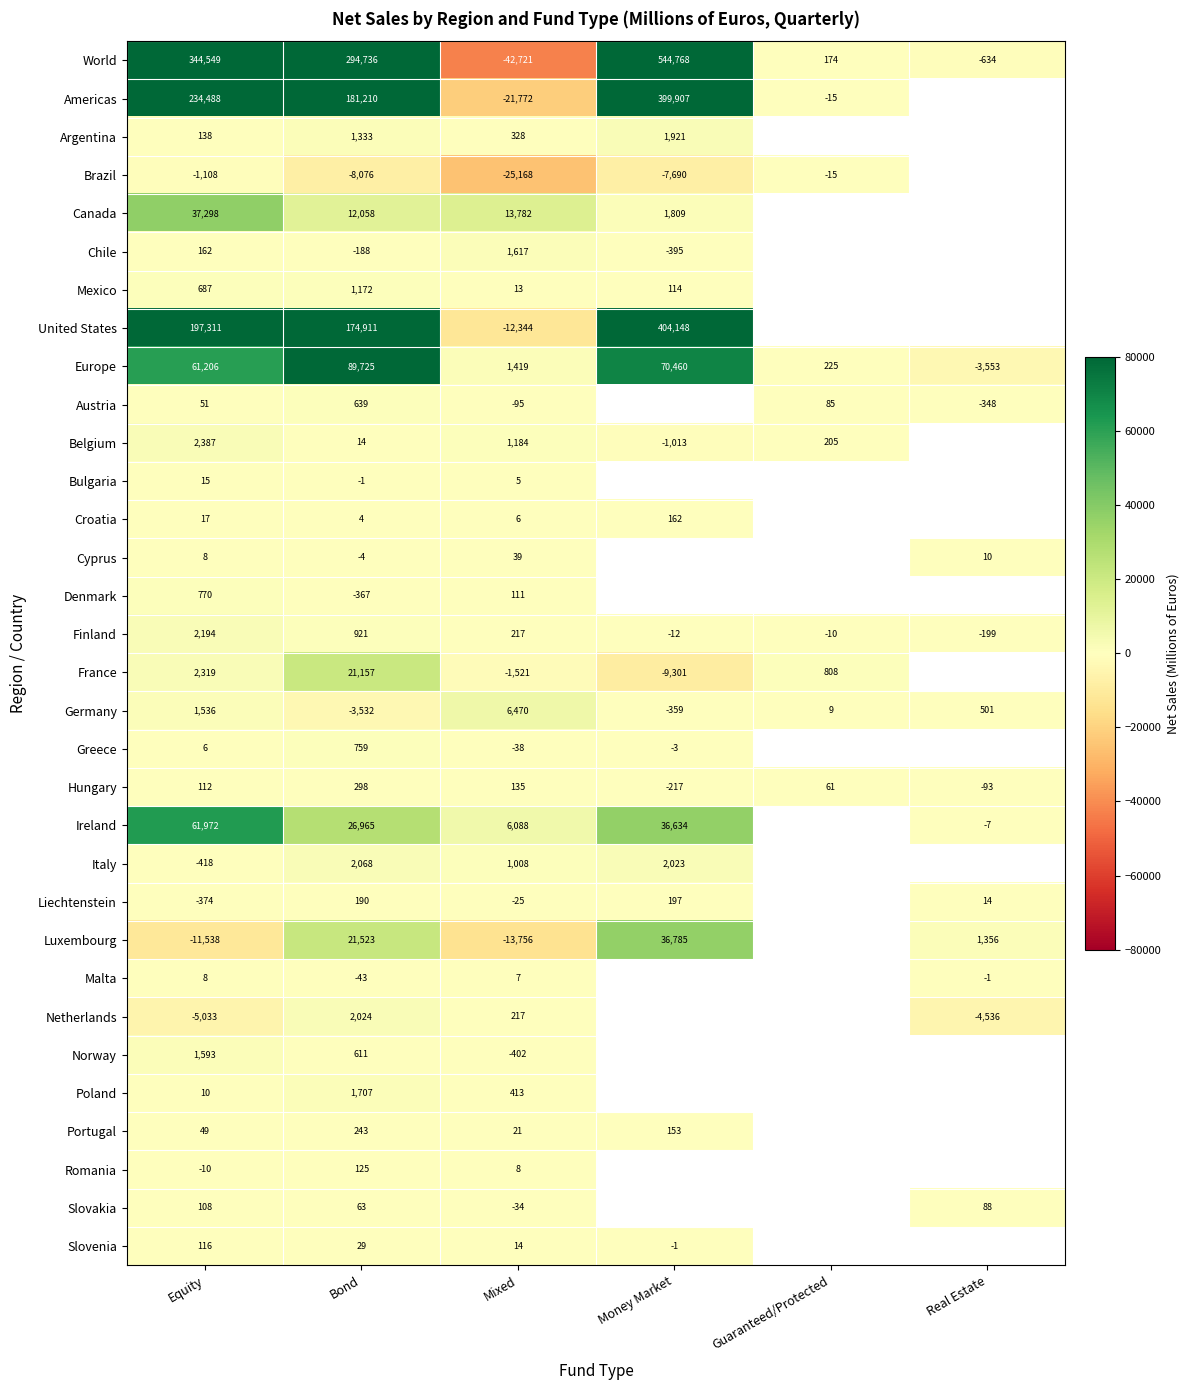

The Denmark series shows -153.7 at Bond. True or false?

False